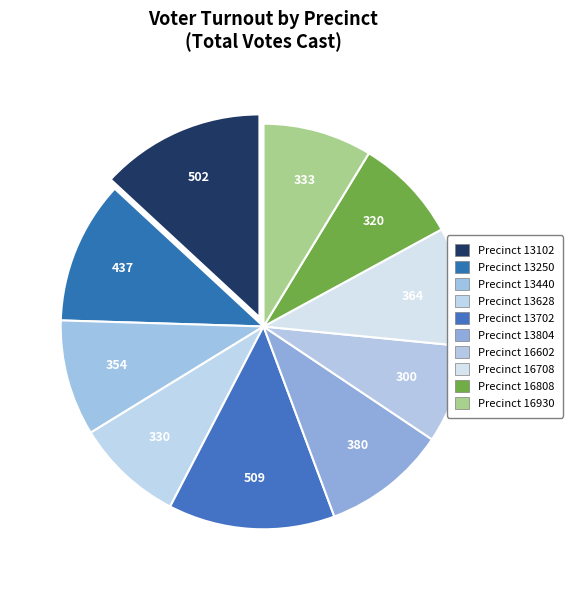

Count the number of slices in the pie.

10